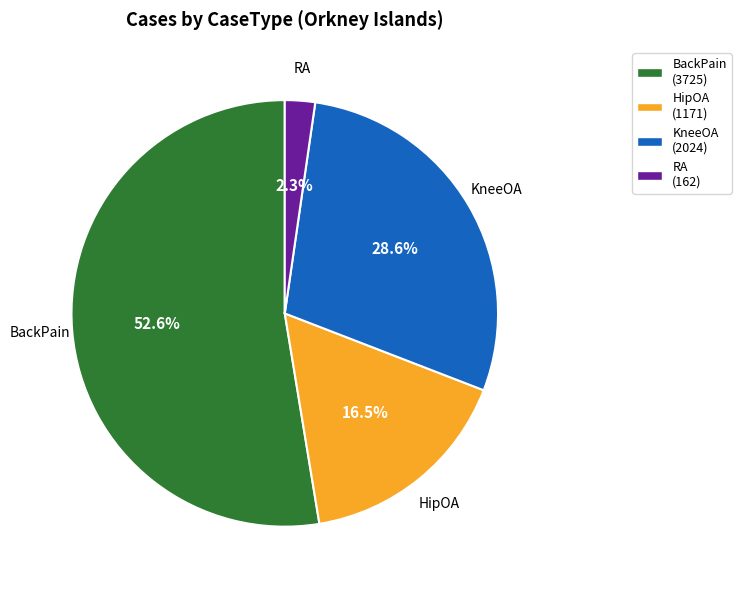

What percentage is the BackPain slice, to the nearest percent?

53%